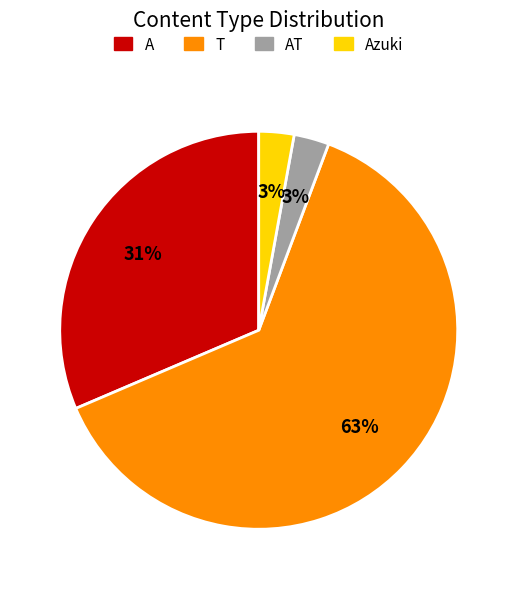

Is it true that A is 31% of the pie?

True